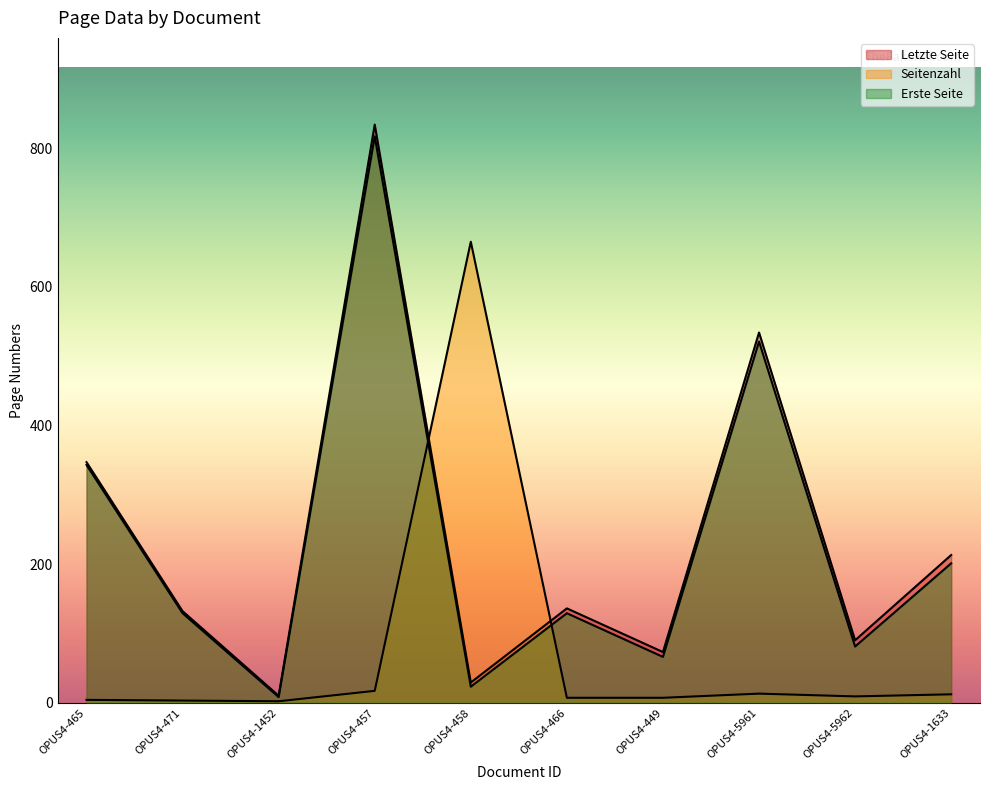

Between OPUS4-458 and OPUS4-466, which series saw the biggest shift?

Seitenzahl